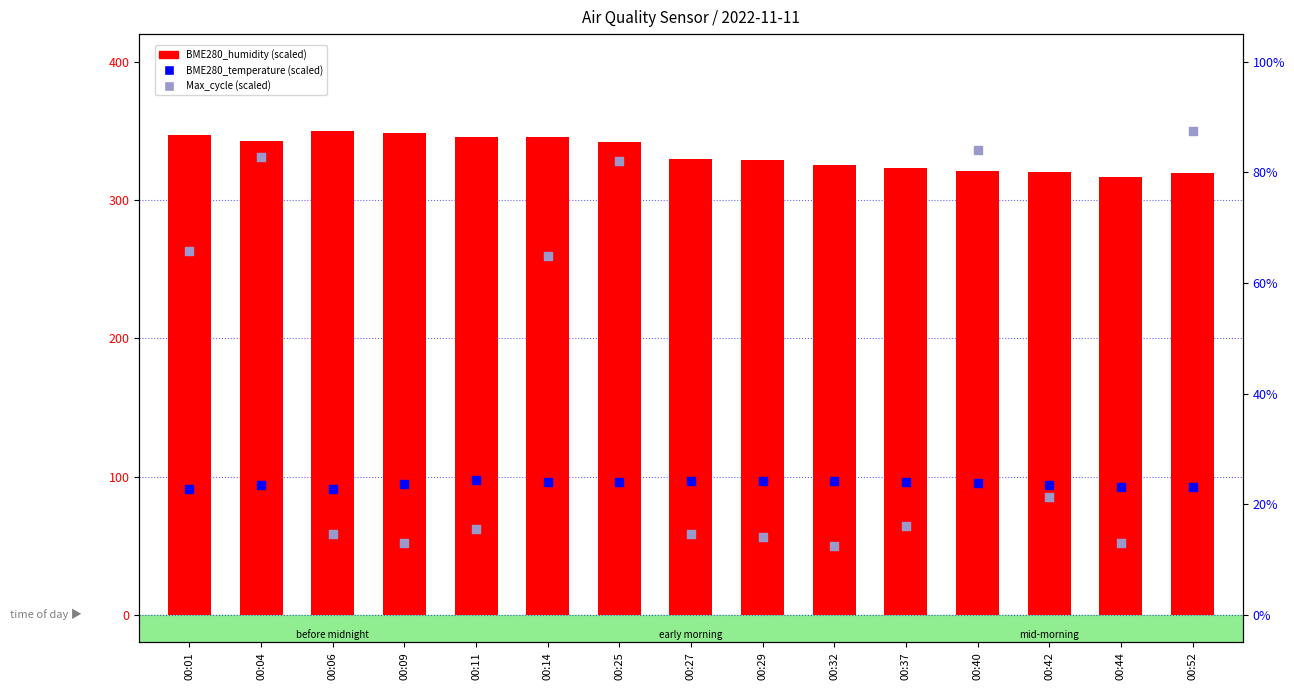

What is the total value across all series at 00:40?

752.1